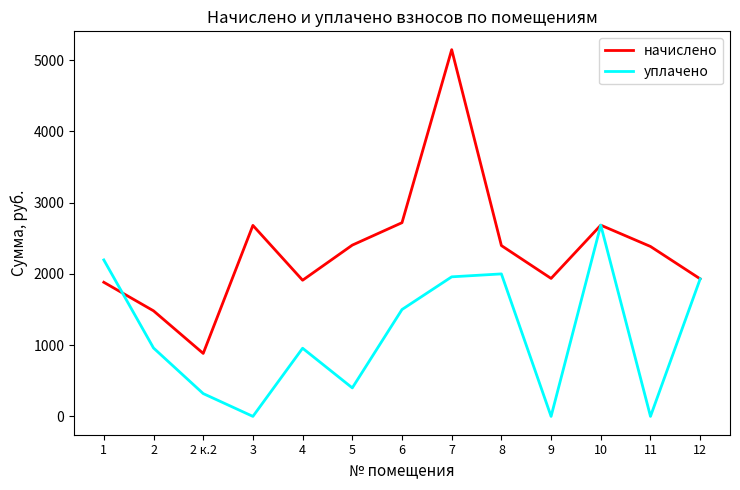

Which series has the largest total across all categories?

начислено